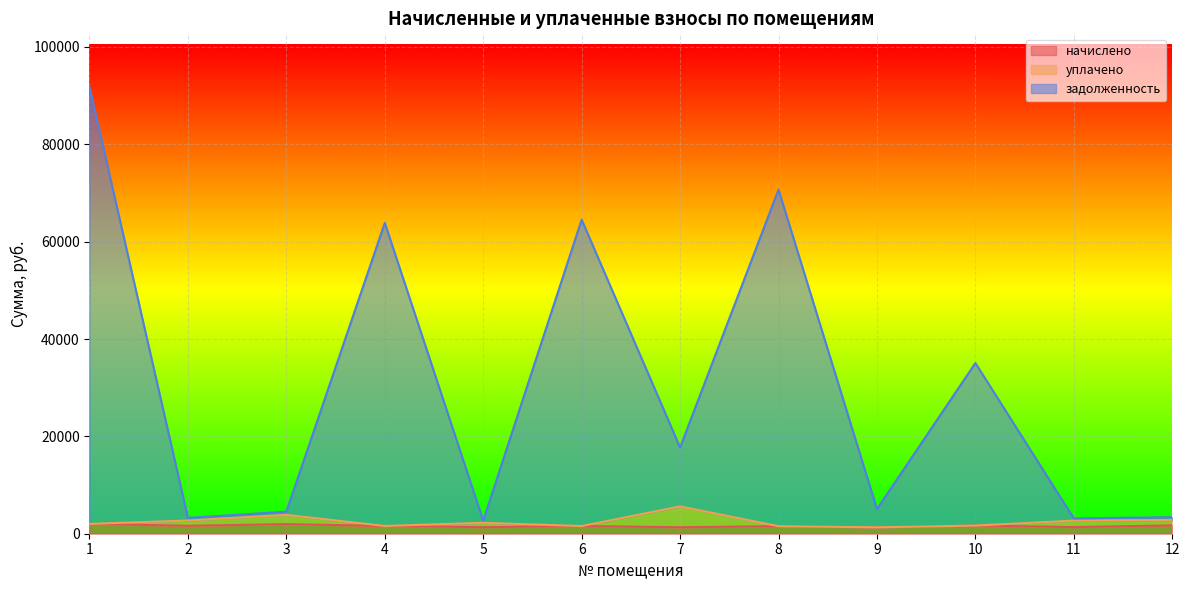

What is the spread (max minus min) of values at 6?

62941.6